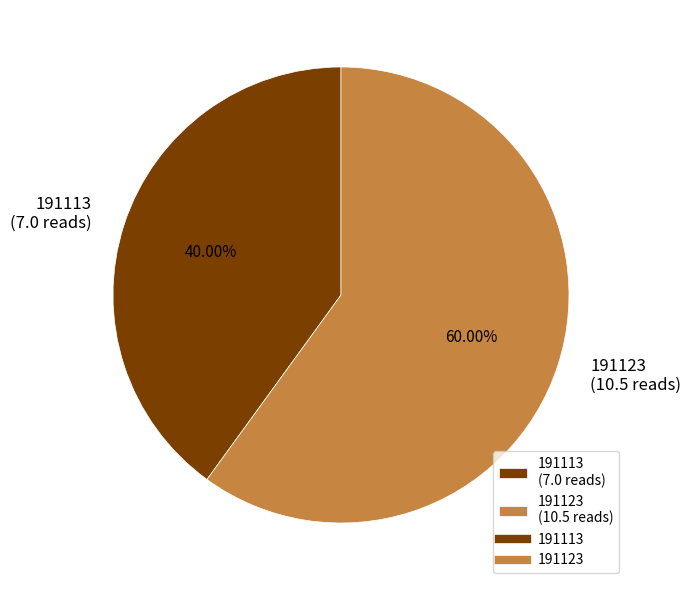

How many slices are in this pie chart?

2